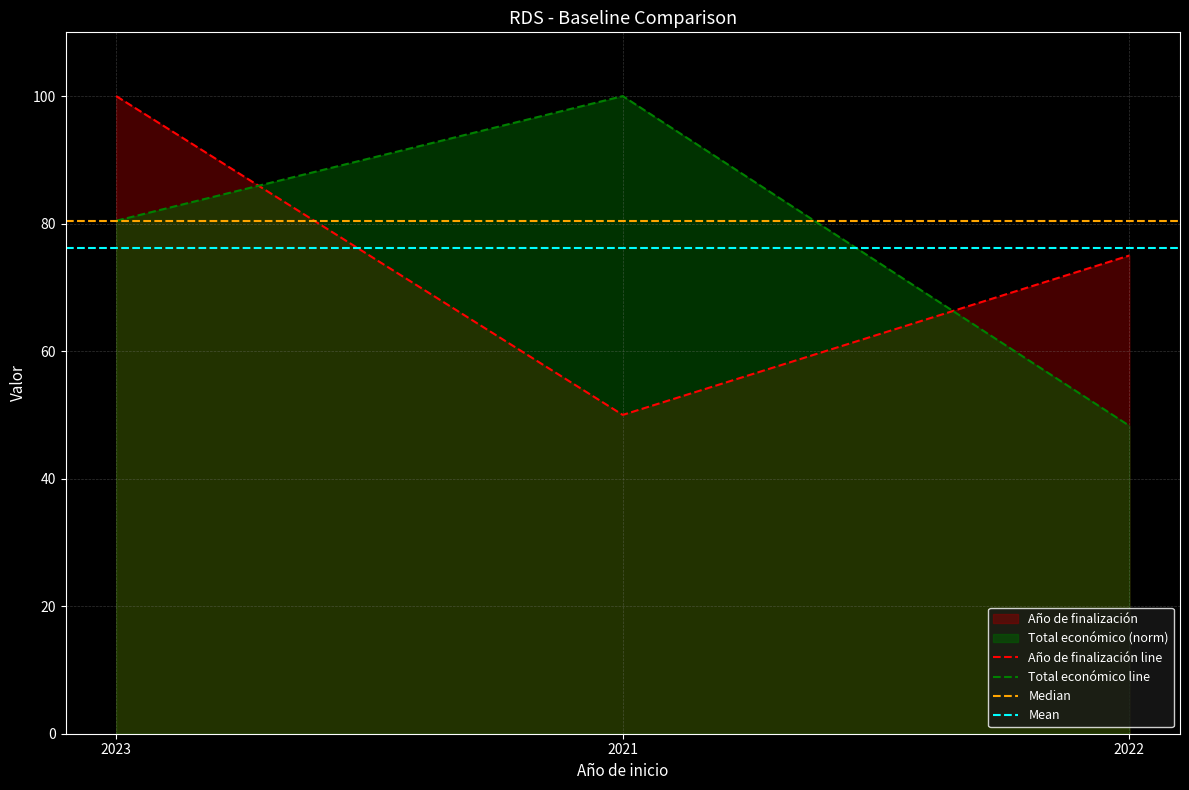

Which category has the highest value in the Total económico series?

2021